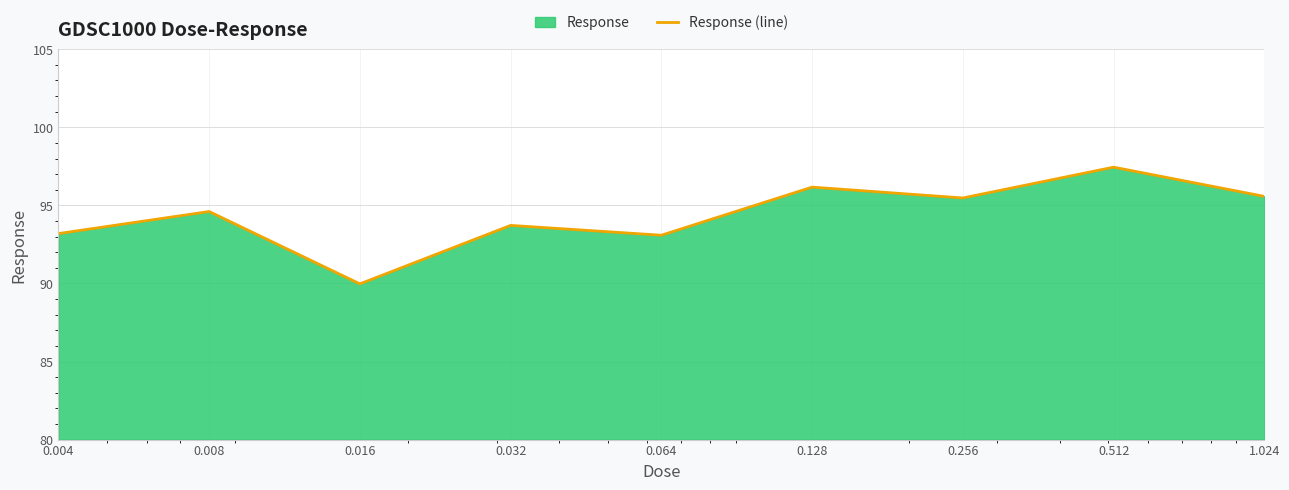

What is the sum of all values?

849.2